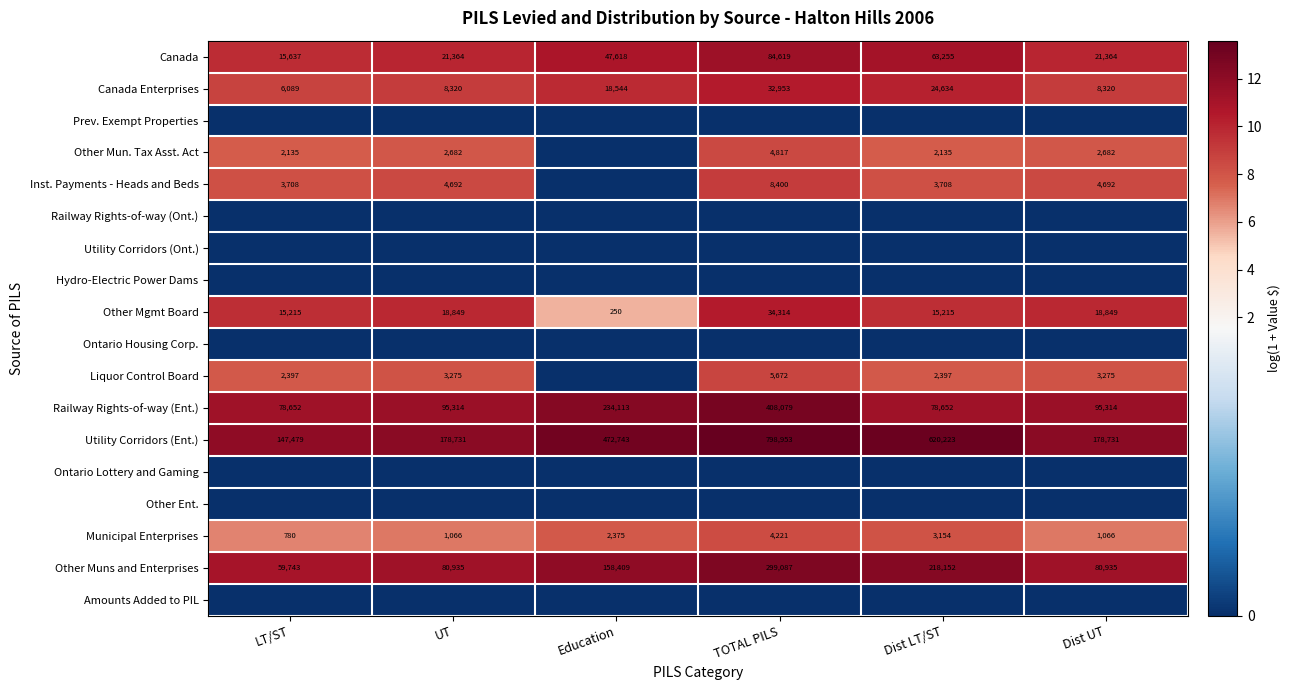

Where is Utility Corridors (Ent.) nearest to the value 473216?

Education